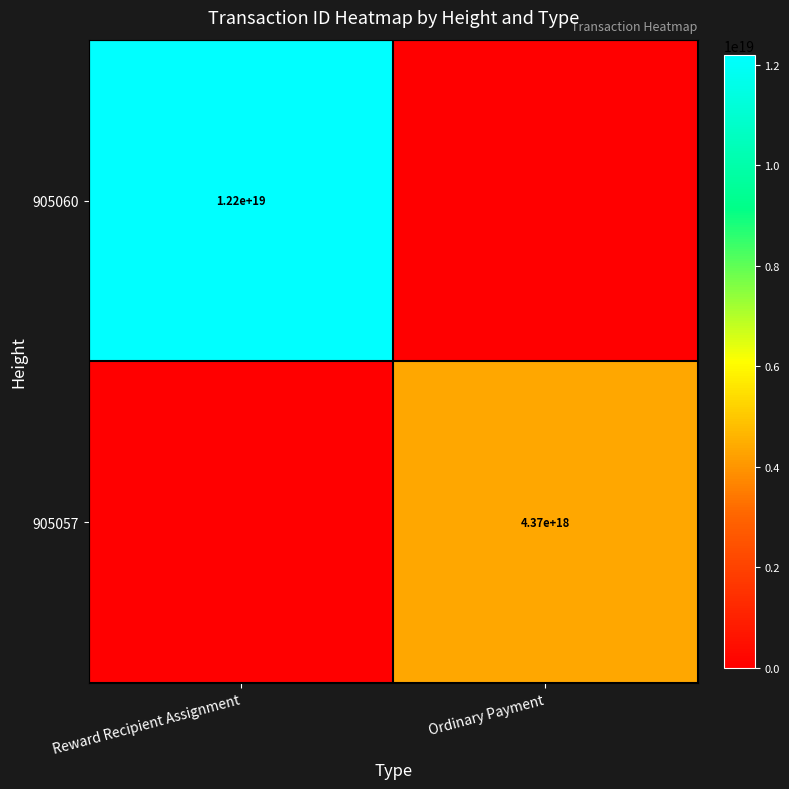

The value of 905057 at Ordinary Payment is 6061779220495910912. True or false?

False